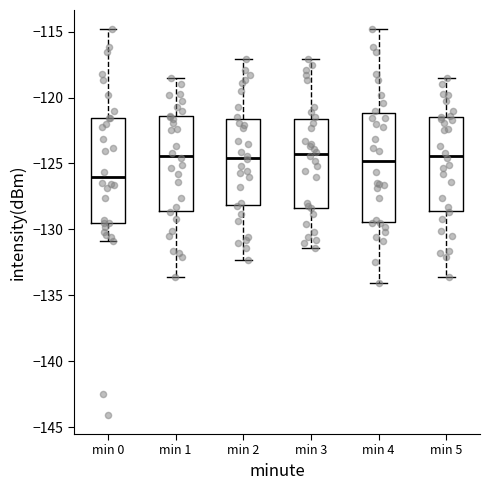

Reading left to right, read every box against the y-axis: the position of its median line, the range the box covers, and the ends of its whiskers. The values are not printed on the chart, so give them approximately, as read against the axis.

min 0: median -126.0, box -129.5 to -121.5, whiskers -131.0 to -115.0
min 1: median -124.5, box -128.5 to -121.5, whiskers -133.5 to -118.5
min 2: median -124.5, box -128.0 to -121.5, whiskers -132.5 to -117.0
min 3: median -124.0, box -128.5 to -121.5, whiskers -131.5 to -117.0
min 4: median -125.0, box -129.5 to -121.0, whiskers -134.0 to -115.0
min 5: median -124.5, box -128.5 to -121.5, whiskers -133.5 to -118.5